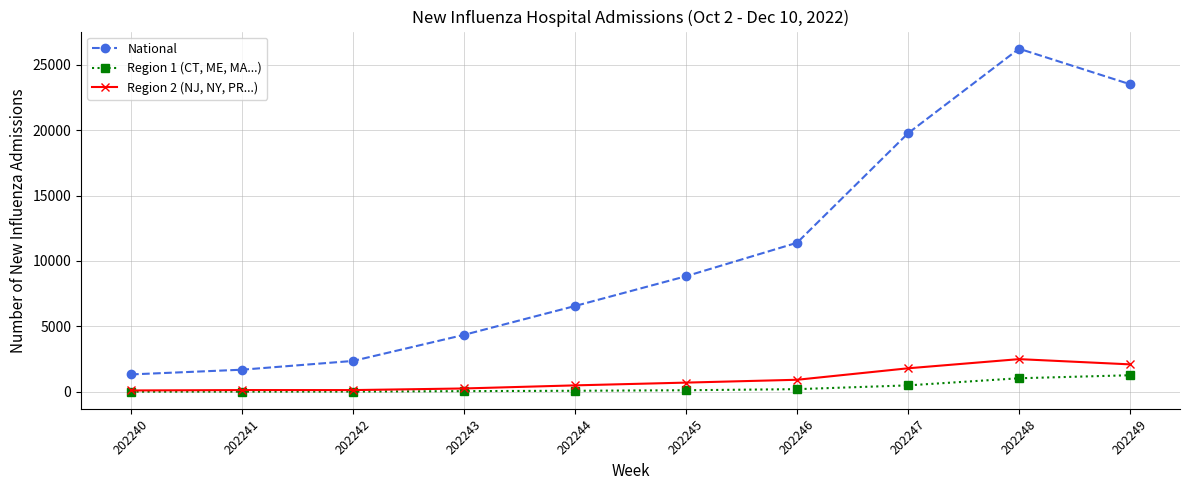

What is the spread (max minus min) of values at 202240?

1319